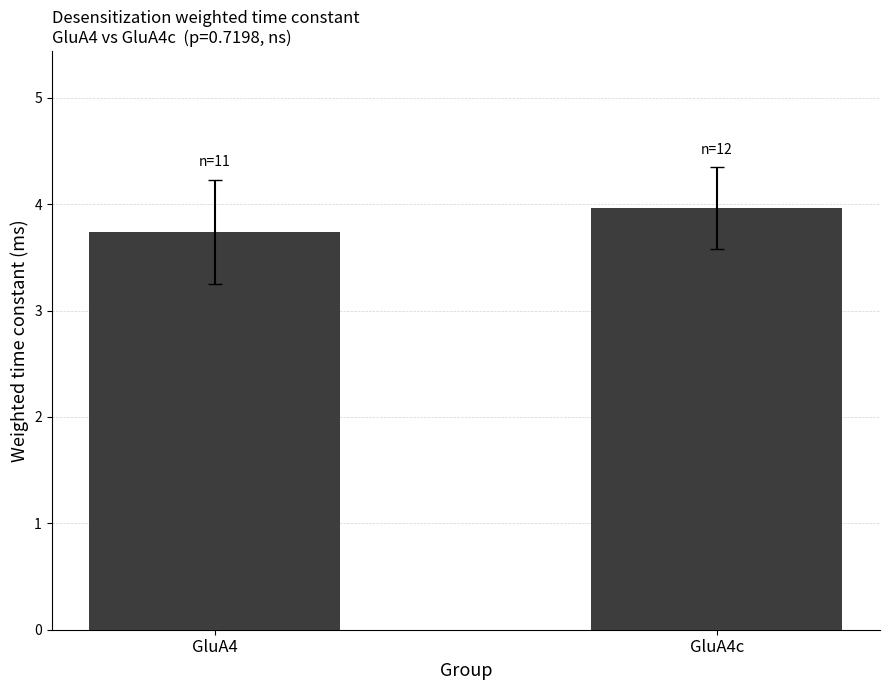

How many values are between 3 and 4?

2